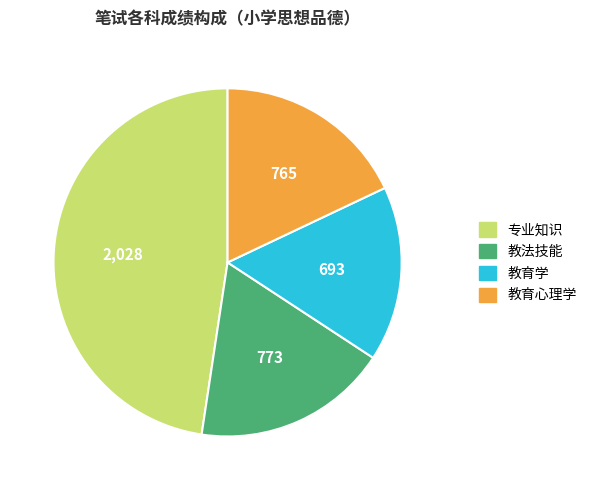

How many segments does this pie chart have?

4